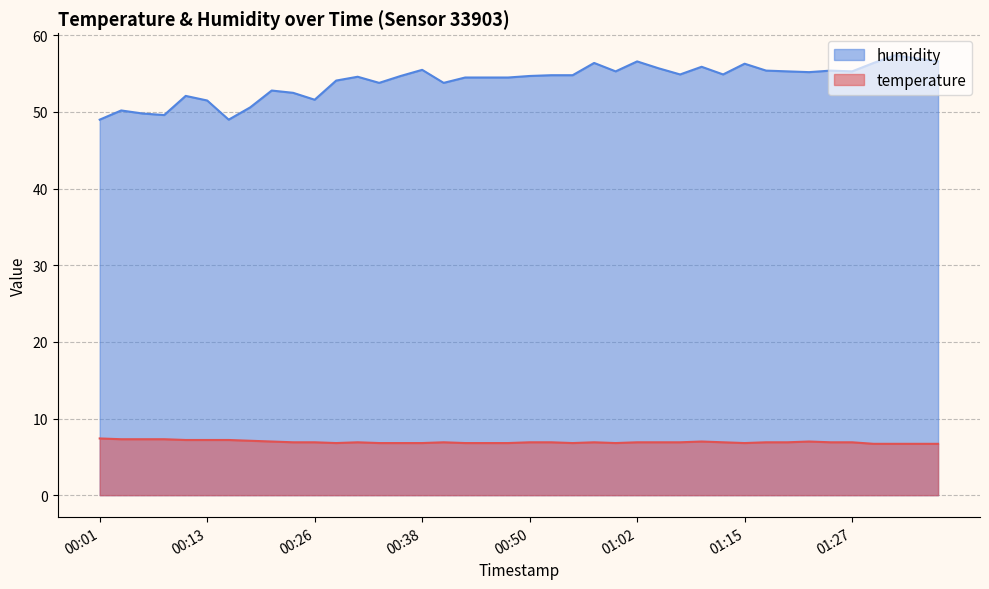

What is the difference between the maximum and second lowest values in the humidity series?

8.4